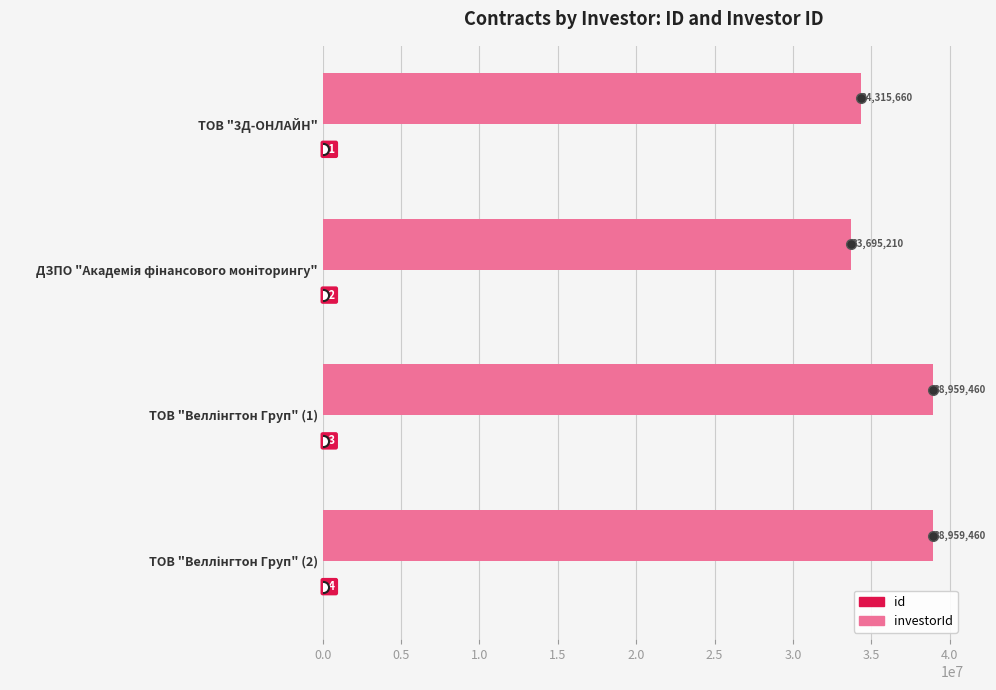

How many categories are shown in the chart?

4